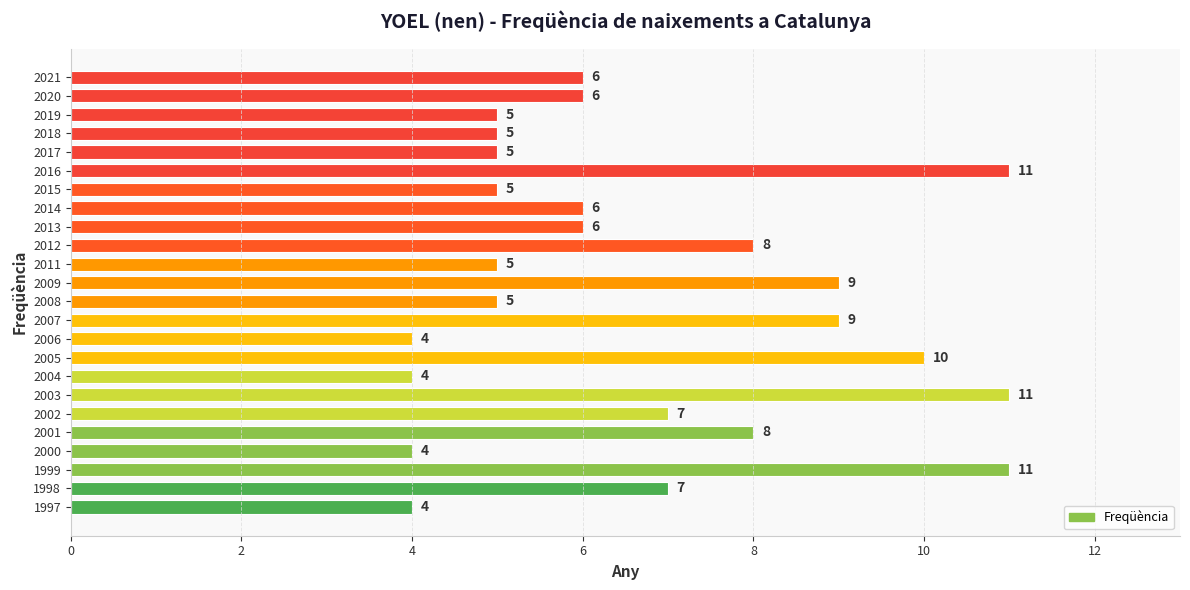

What is the ratio of the value at 2014 to the value at 2016?

0.5